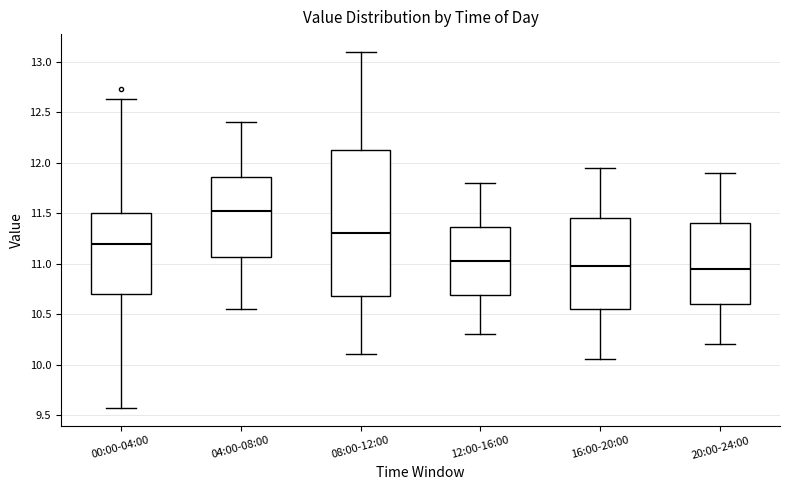

Where does the upper whisker of the box for 08:00-12:00 end on the y-axis? The values are not printed on the chart, so give them approximately, as read against the axis.

13.10